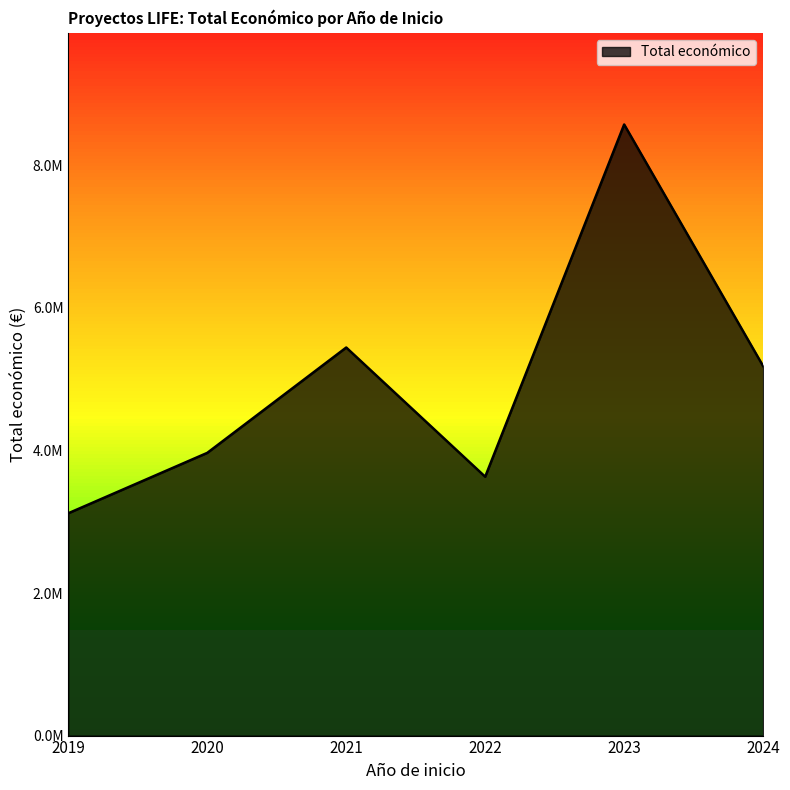

Does the chart have visible grid lines?

No